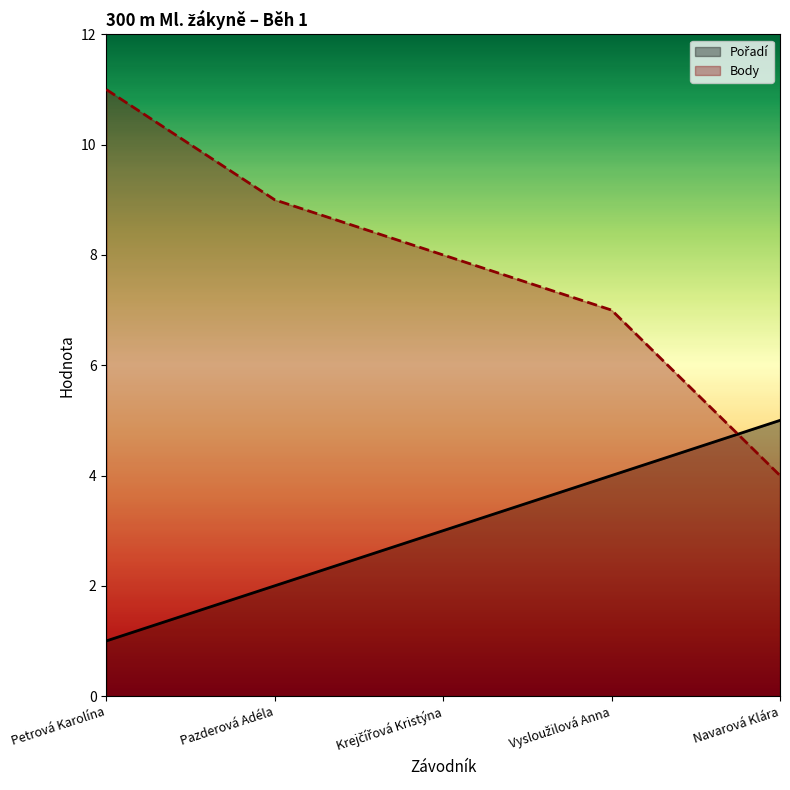

What position from the right is Navarová Klára?

1